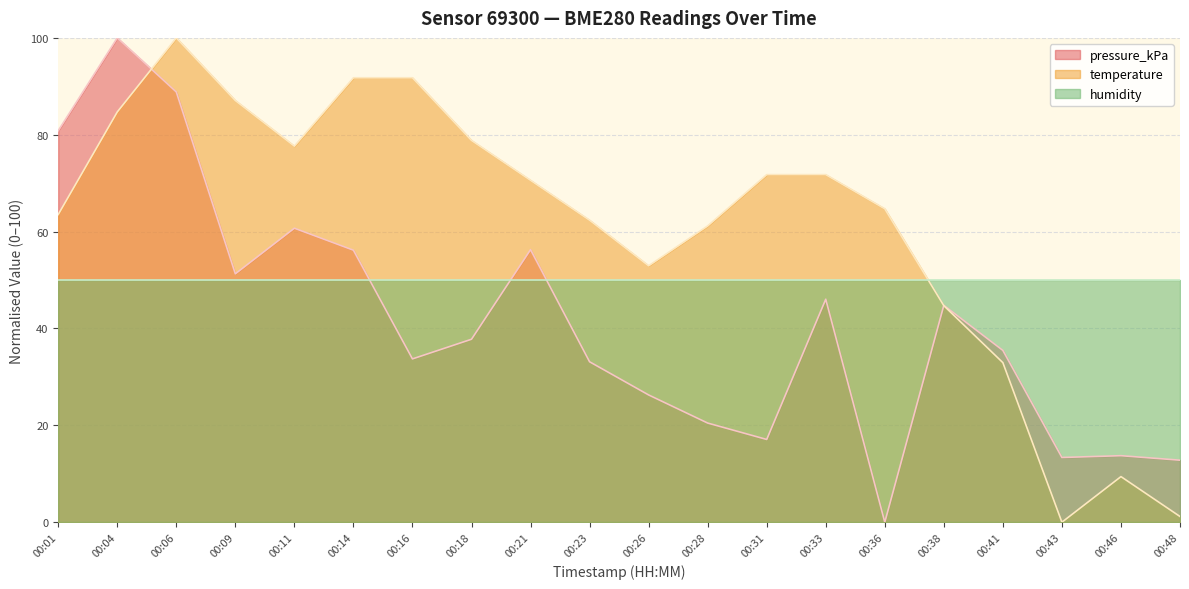

What is the maximum value shown in the chart?

100.0